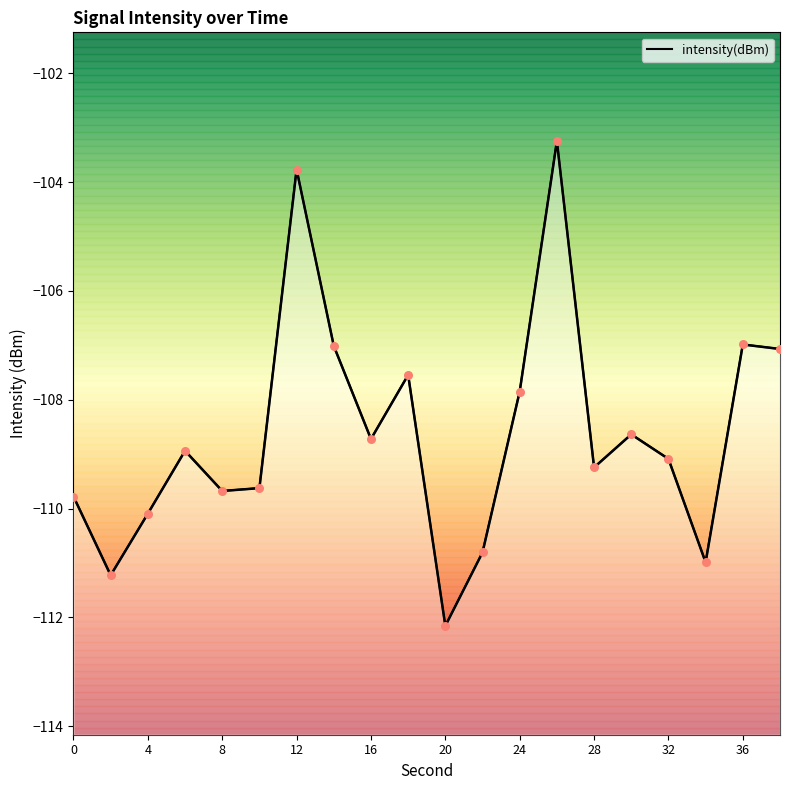

What is the change in value from 13 to 14?

-6.0